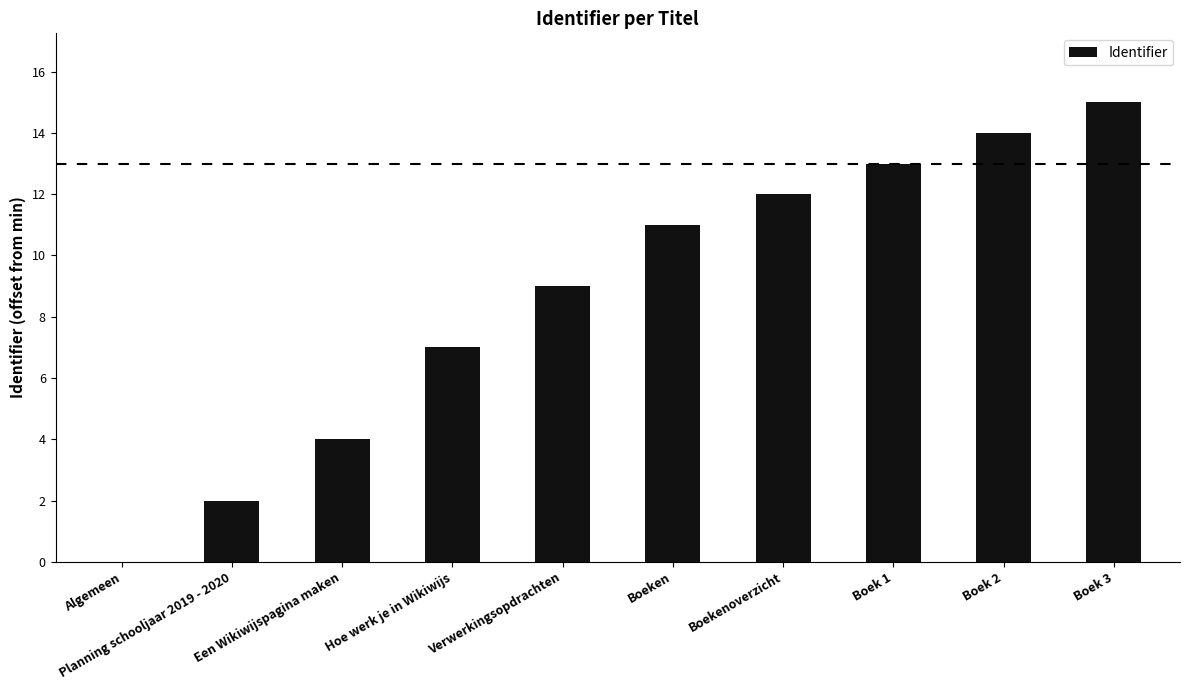

Which label corresponds to the largest value in the chart?

Boek 3